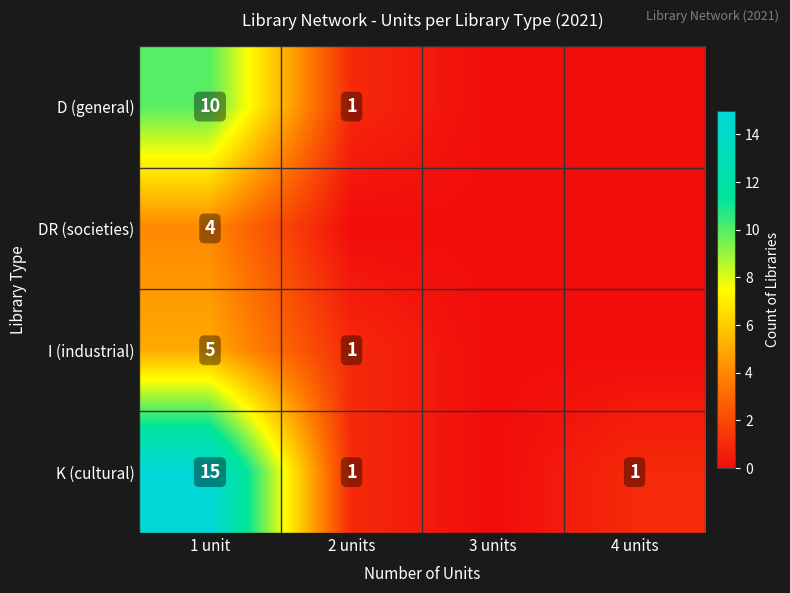

Count the number of data series in this chart.

4